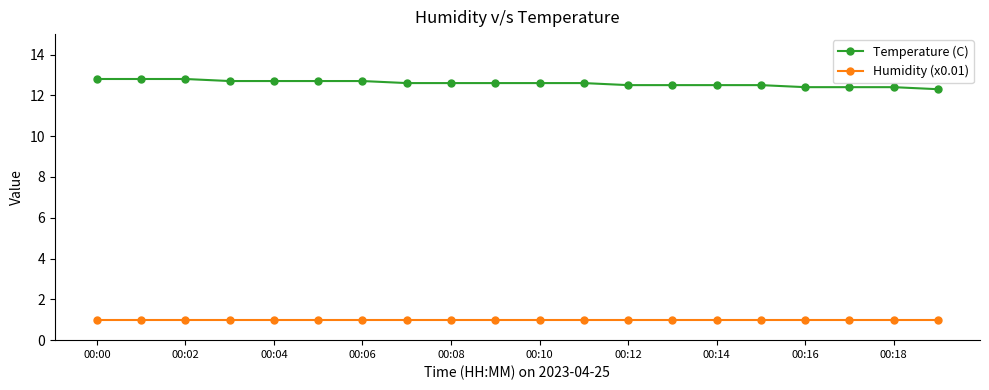

Which series has the largest total across all categories?

Temperature (C)